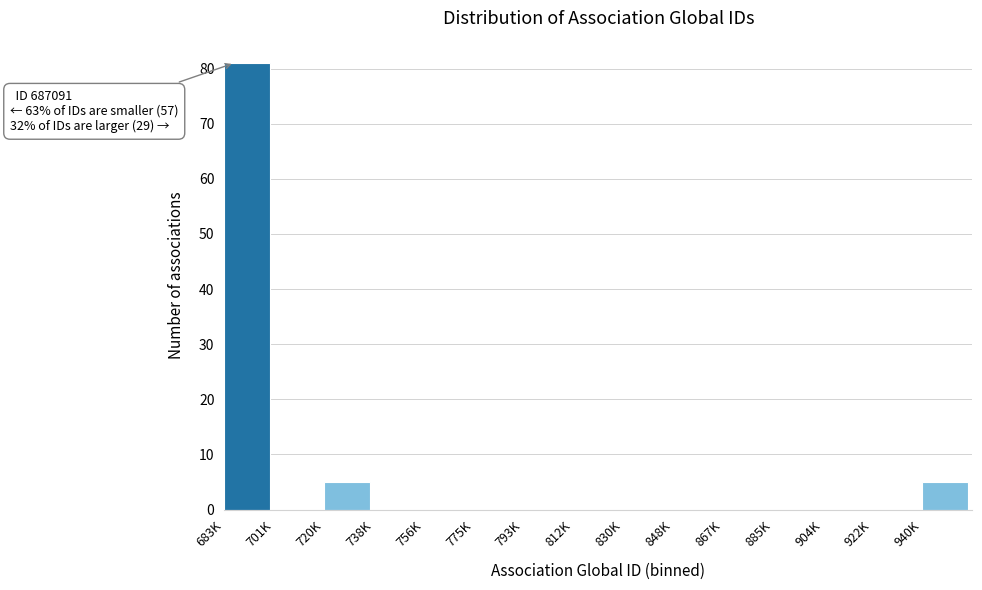

Reading left to right, what are all the values shown in this chart?

683K=81	701K=0	720K=5	738K=0	756K=0	775K=0	793K=0	812K=0	830K=0	848K=0	867K=0	885K=0	904K=0	922K=0	940K=5